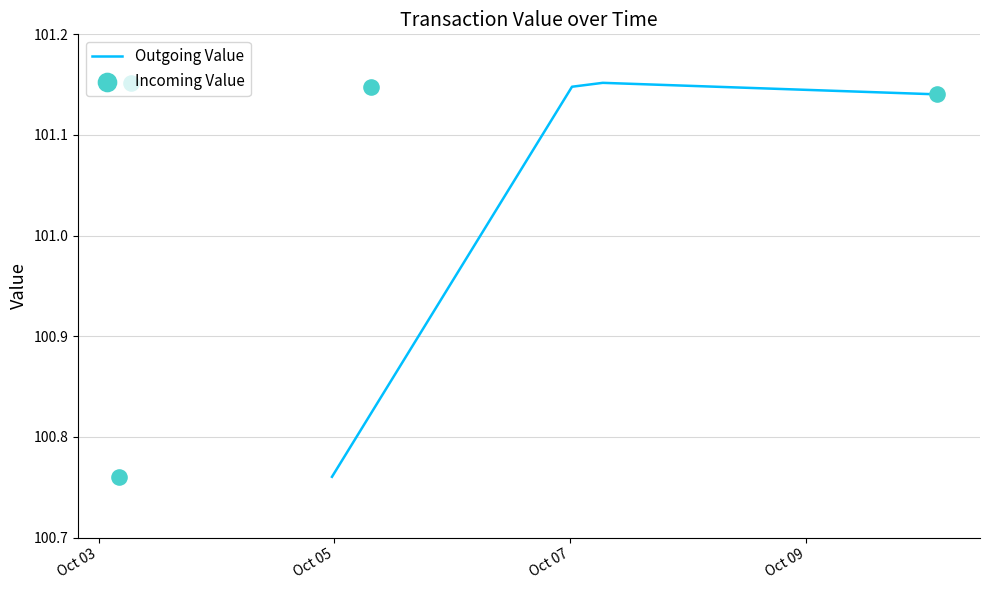

Which series has the largest total across all categories?

Outgoing Value